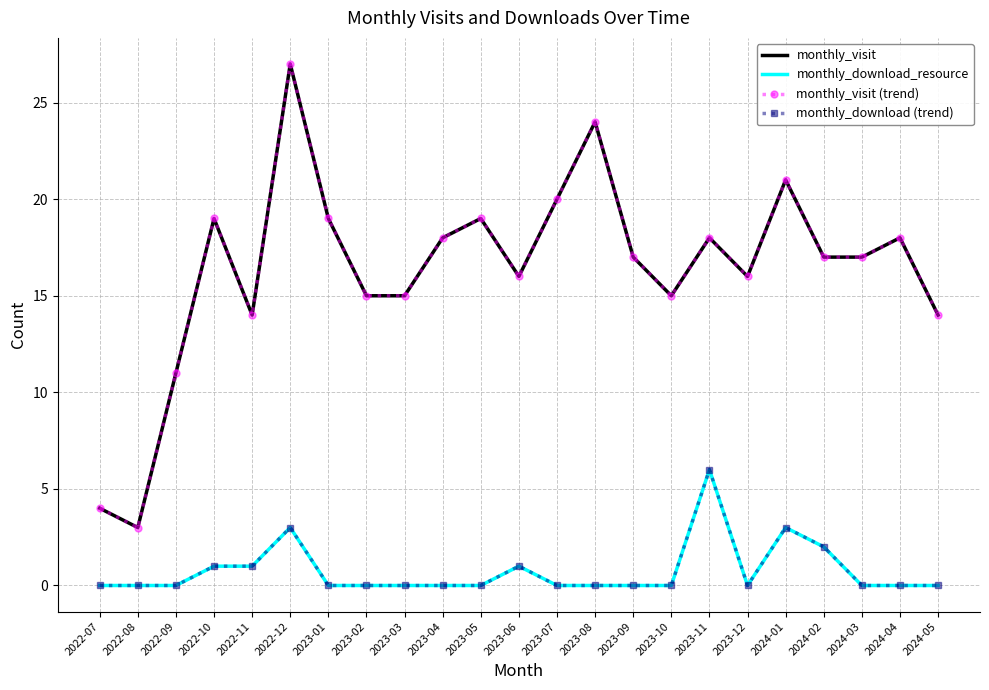

True or false: monthly_visit and monthly_visit (trend) cross at least once.

False